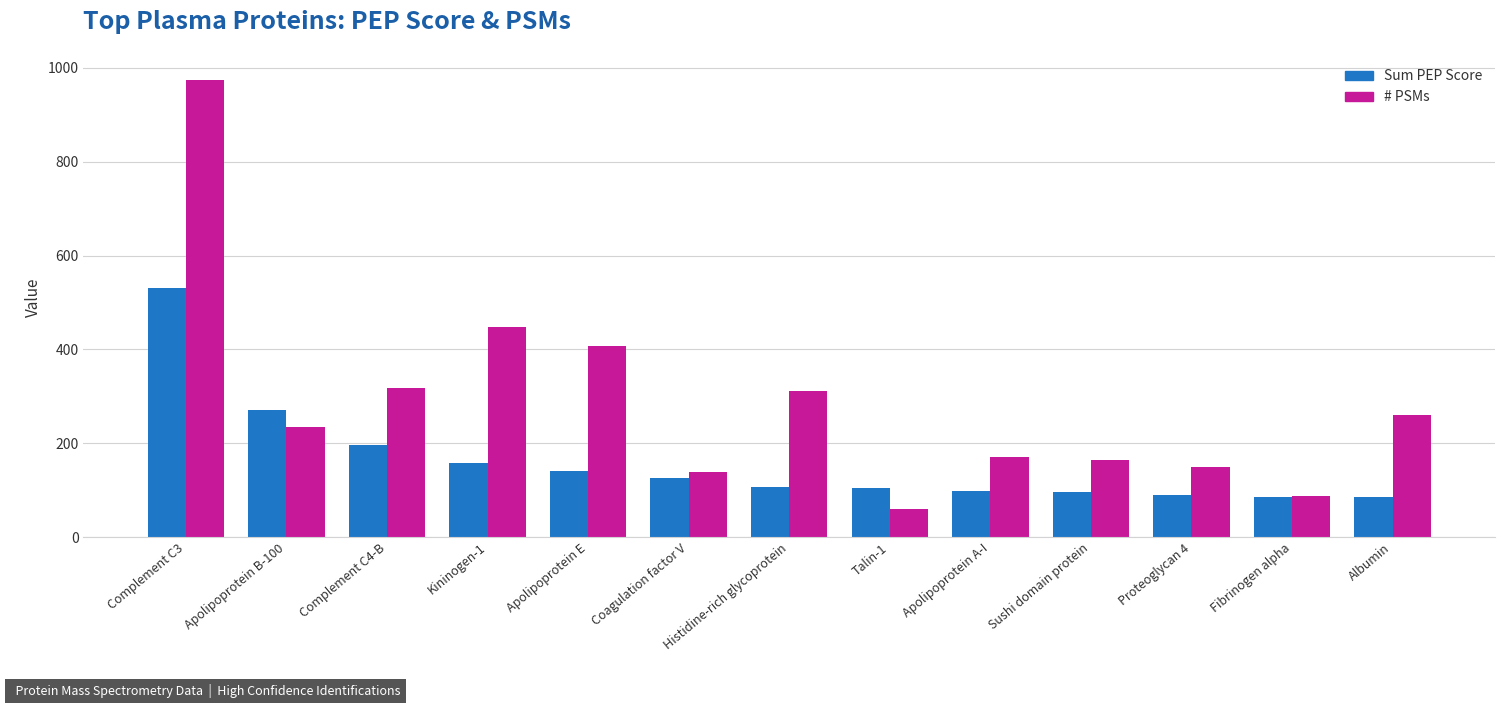

The value of # PSMs at Proteoglycan 4 is 97.7. True or false?

False